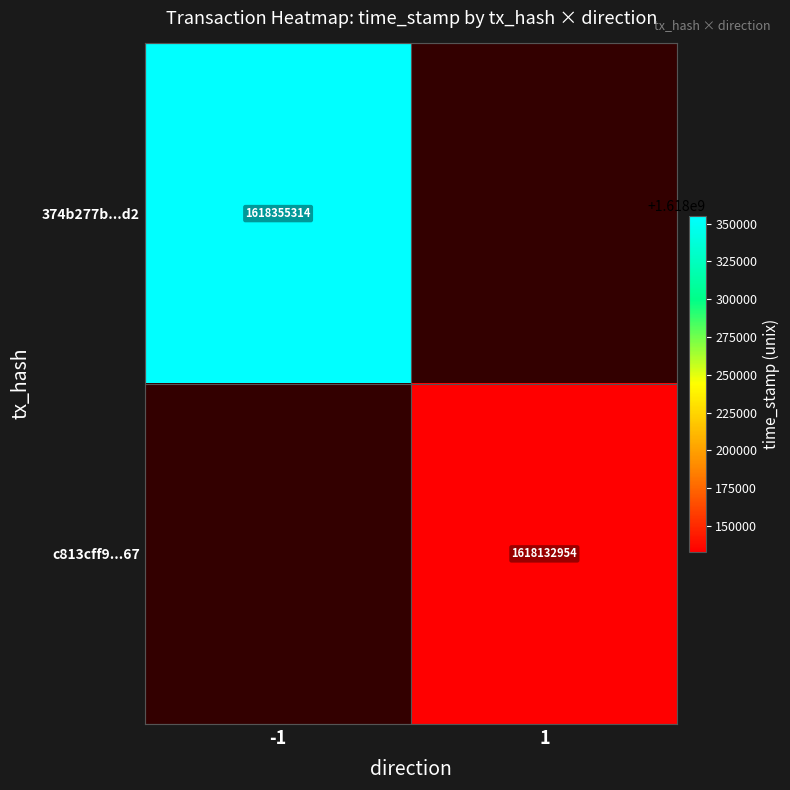

The 374b277b...d2 series shows 1618355314 at -1. True or false?

True